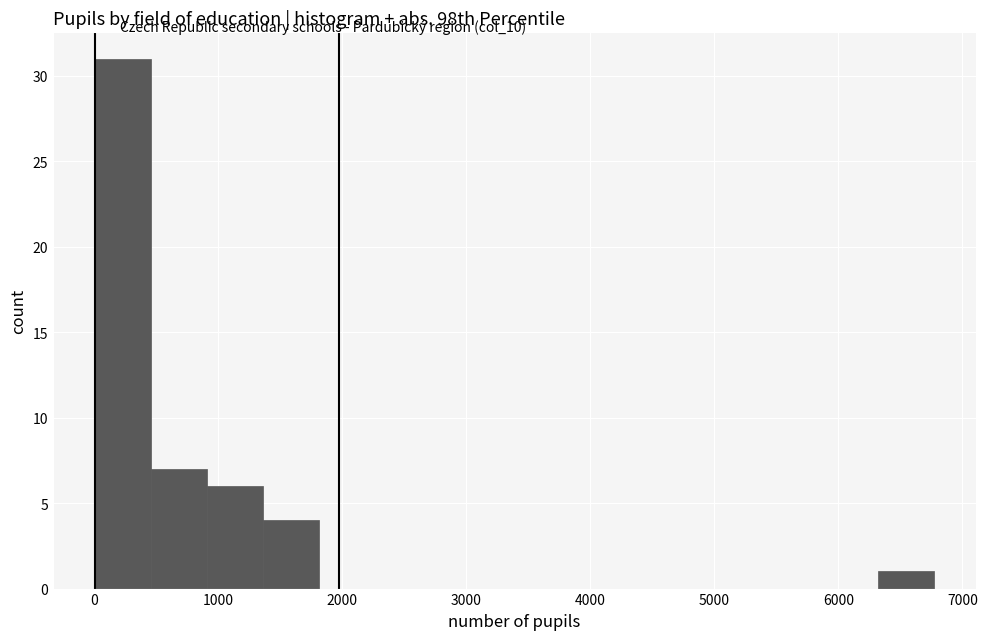

Reading left to right, list every bar in this chart as the range it spans on the x-axis followed by its height. Neither the bar edges nor the heights are printed on the chart, so give them approximately, as read against the axes.

0 to 500: 31
500 to 900: 7
900 to 1400: 6
1400 to 1800: 4
1800 to 2300: 0
2300 to 2700: 0
2700 to 3200: 0
3200 to 3600: 0
3600 to 4100: 0
4100 to 4500: 0
4500 to 5000: 0
5000 to 5400: 0
5400 to 5900: 0
5900 to 6300: 0
6300 to 6800: 1